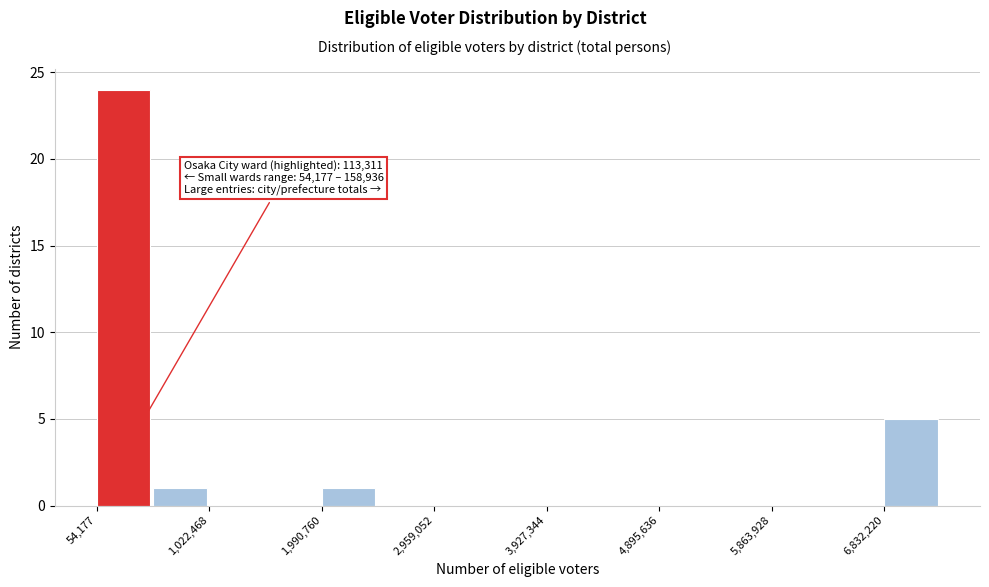

Which range on the x-axis has the tallest bar?

100000 to 500000